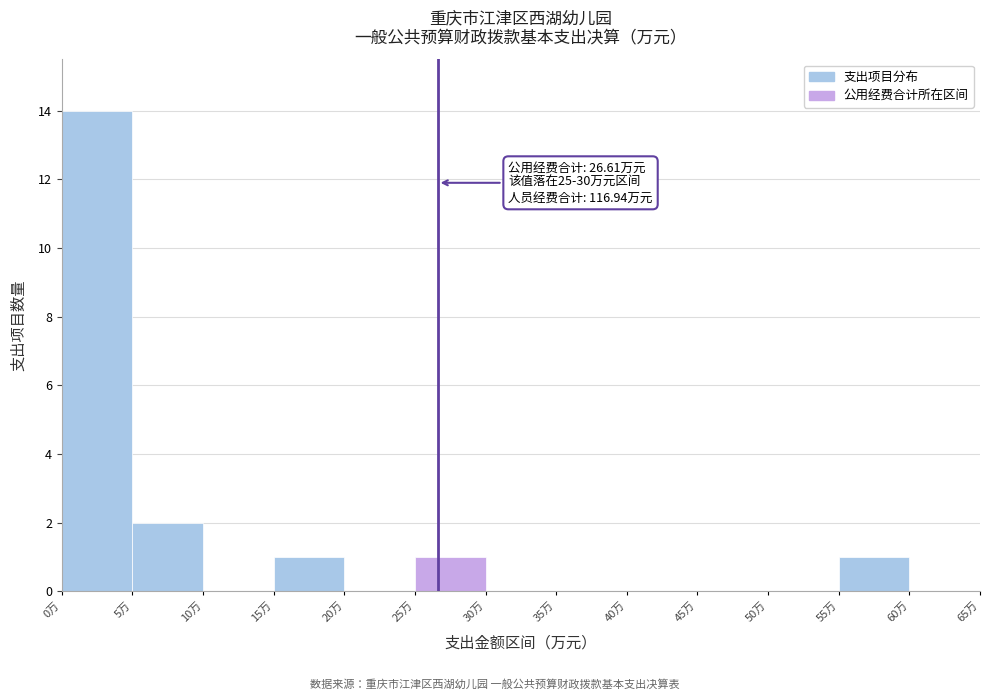

Which range on the x-axis has the tallest bar?

0 to 5